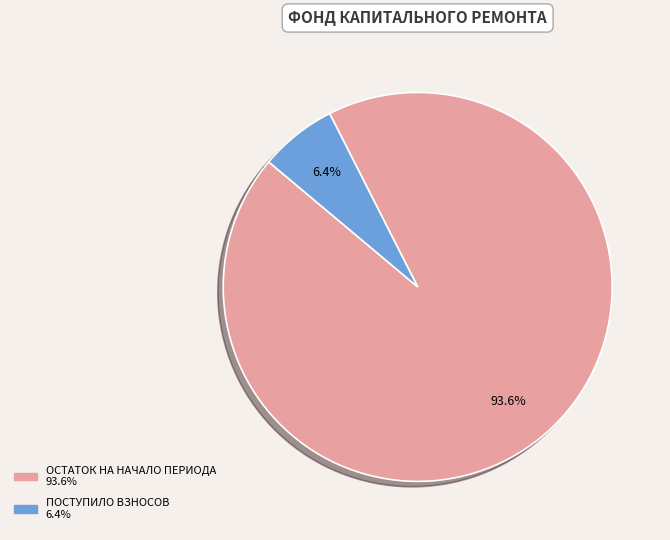

To the nearest percent, what is the difference between the largest and smallest slice percentages?

87%